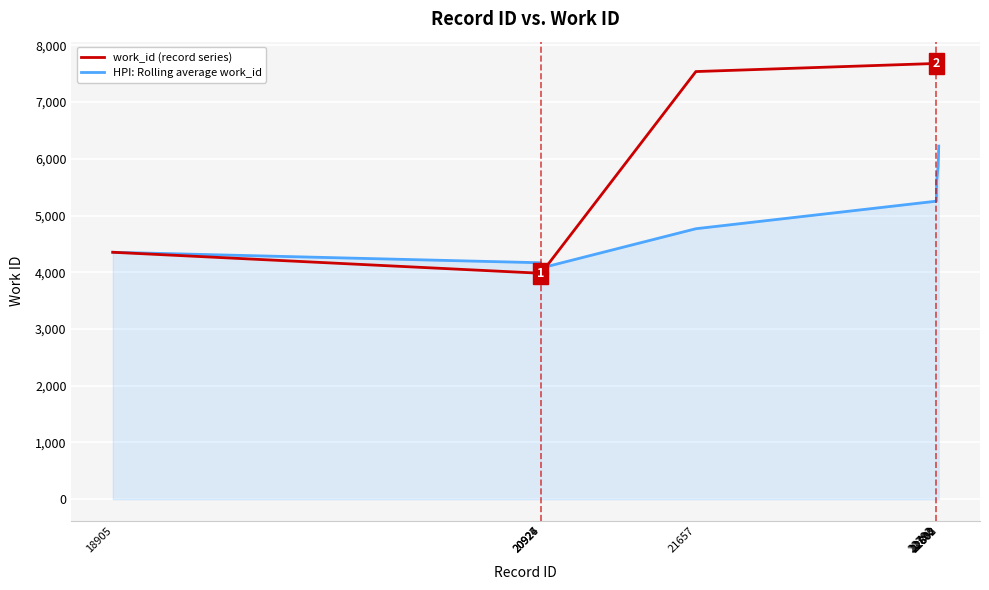

Count the number of categories in the chart.

10